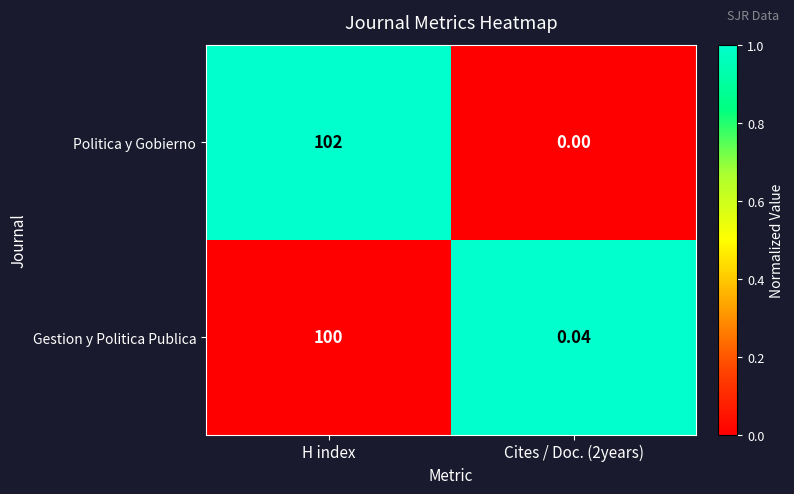

At which category does the chart reach its peak across all series?

H index